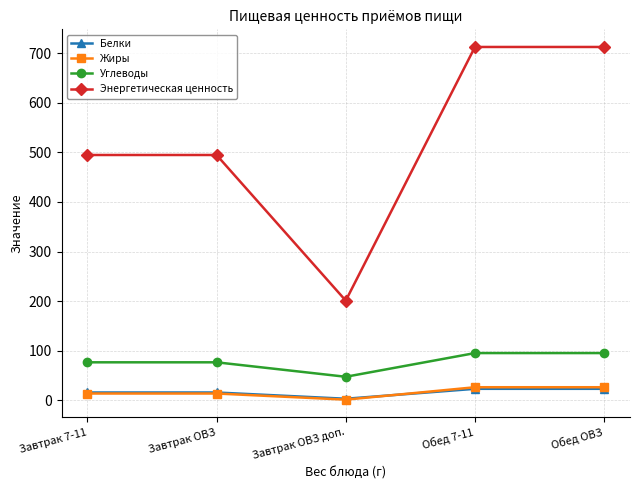

What is the greatest value displayed?

712.5